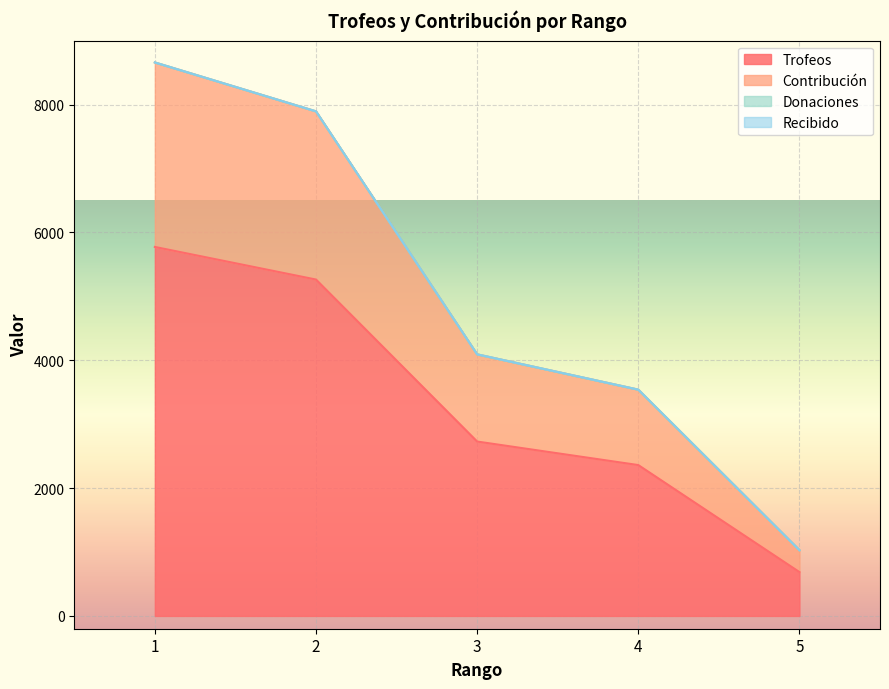

What is the value of the Contribución point at the 4th from the left?

3540